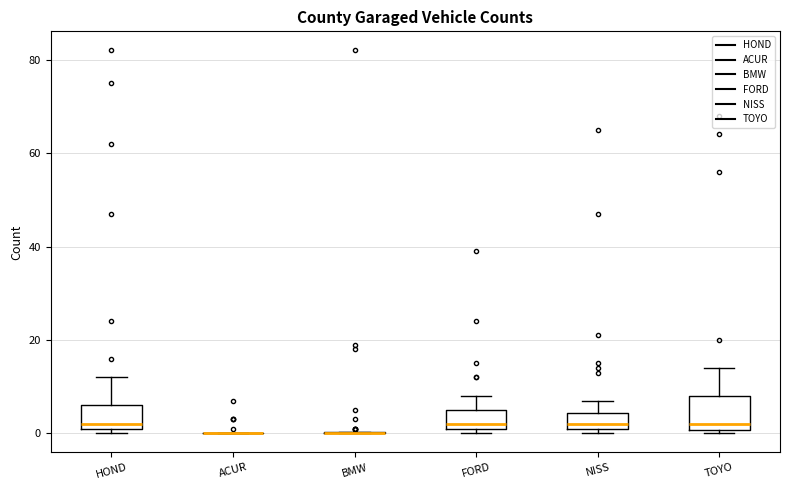

Reading left to right, read every box against the y-axis: the position of its median line, the range the box covers, and the ends of its whiskers. The values are not printed on the chart, so give them approximately, as read against the axis.

HOND: median 2 (just above the box's lower edge), box 2 to 6, whiskers 0 to 12
ACUR: box collapsed to a line at 0, whiskers 0 to 0
BMW: box collapsed to a line at 0, whiskers 0 to 0
FORD: median 2 (just above the box's lower edge), box 2 to 6, whiskers 0 to 8
NISS: median 2 (just above the box's lower edge), box 2 to 4, whiskers 0 to 8
TOYO: median 2, box 0 to 8, whiskers 0 (just below the box's lower edge) to 14